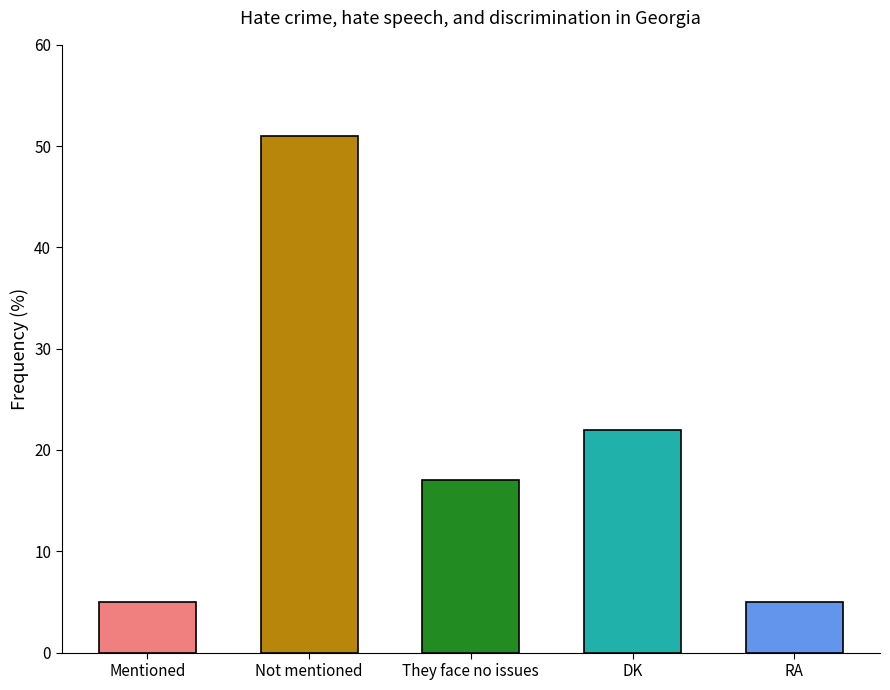

What is the maximum value shown in the chart?

51